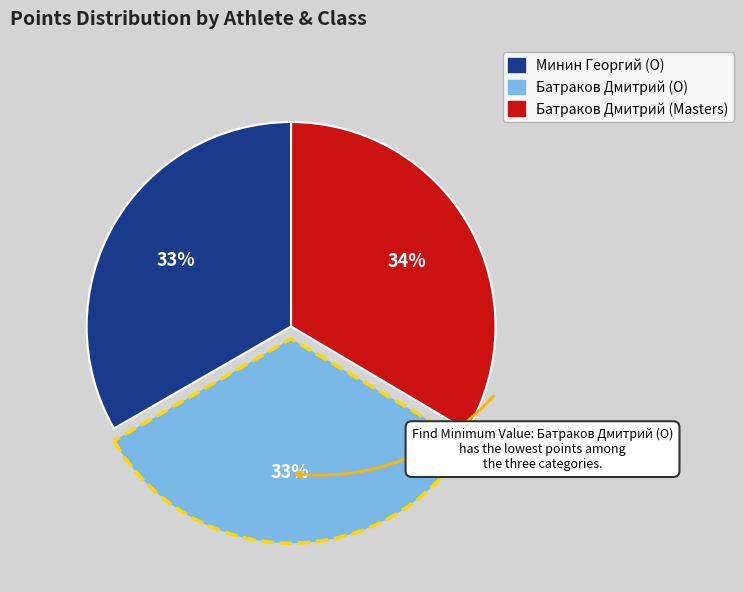

What is the ratio of the value at Батраков Дмитрий (Masters) to the value at Батраков Дмитрий (O)?

1.0